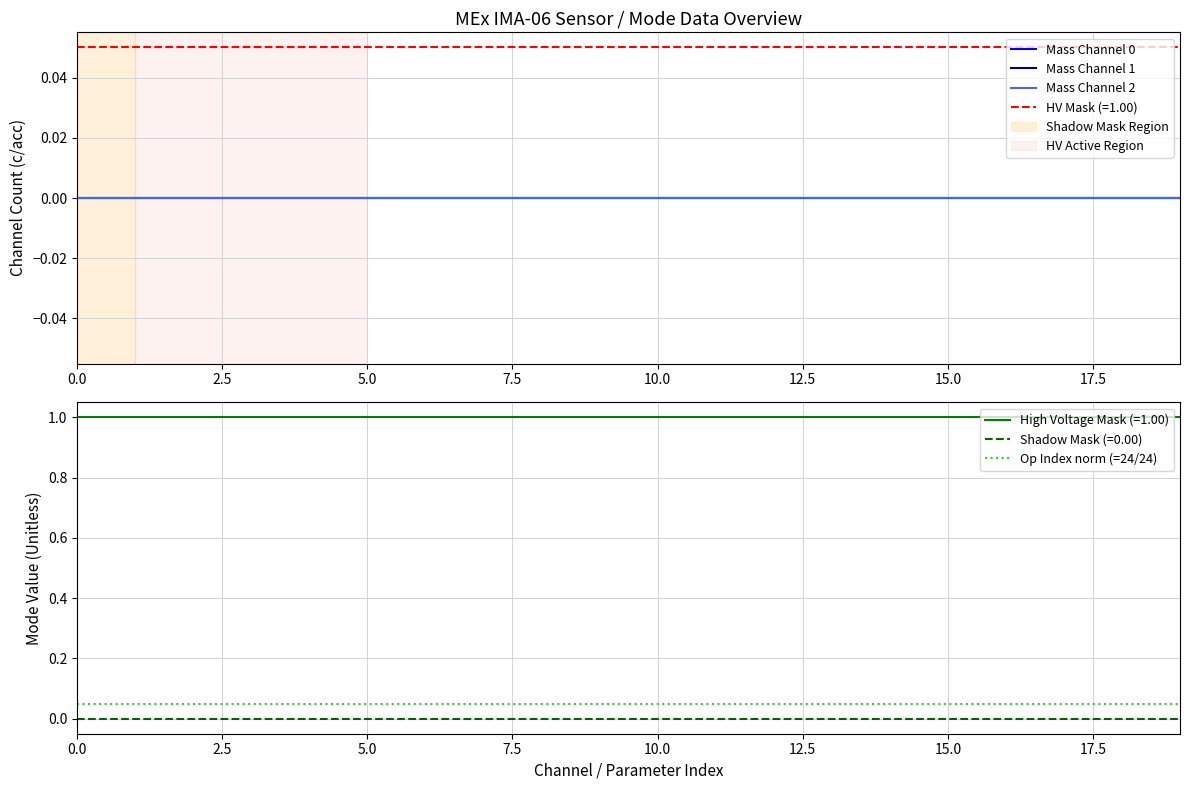

What is the label of the 7th point from the right?

13